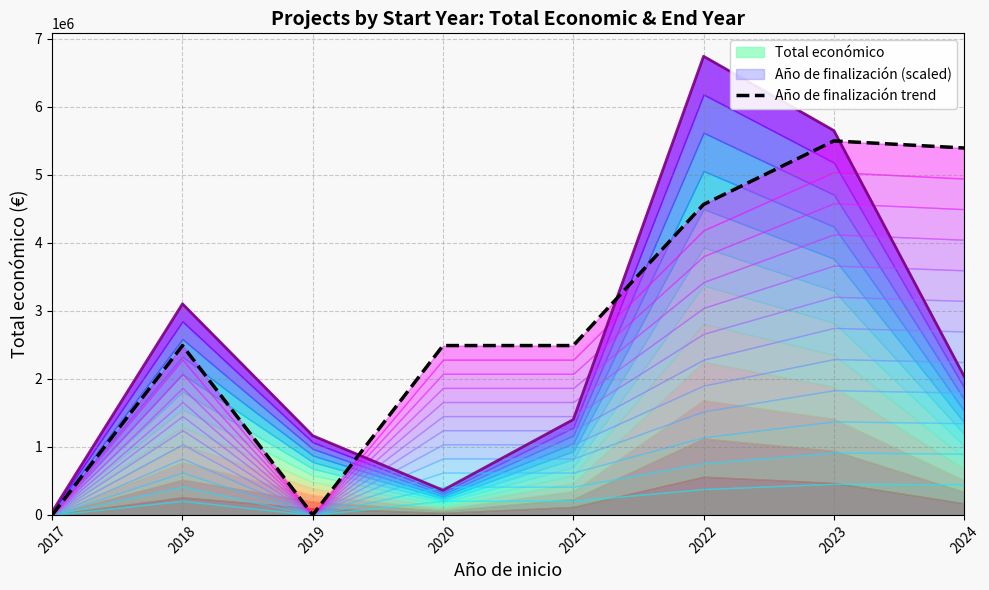

The Año de finalización (scaled) series shows 1599856.6 at 2023. True or false?

False